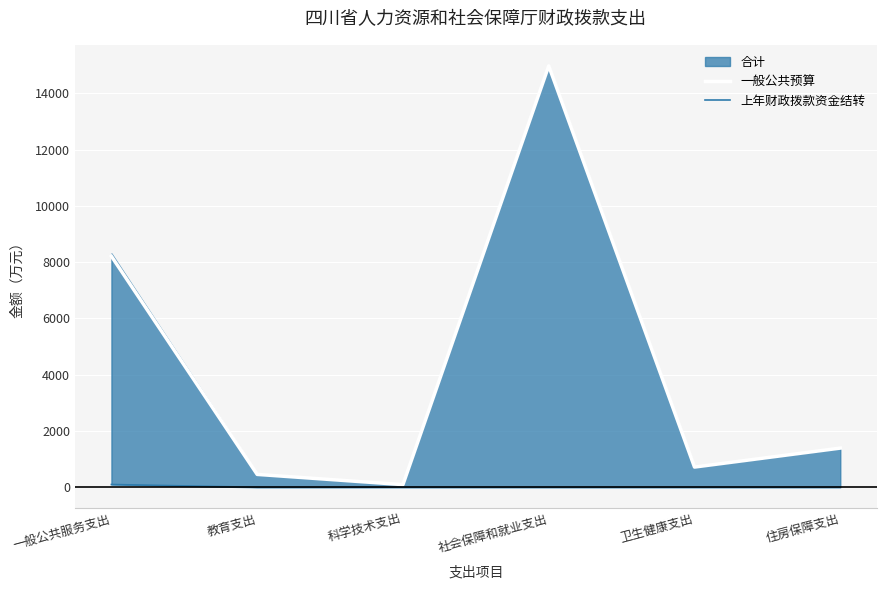

What is the maximum value for 一般公共预算?

14976.7